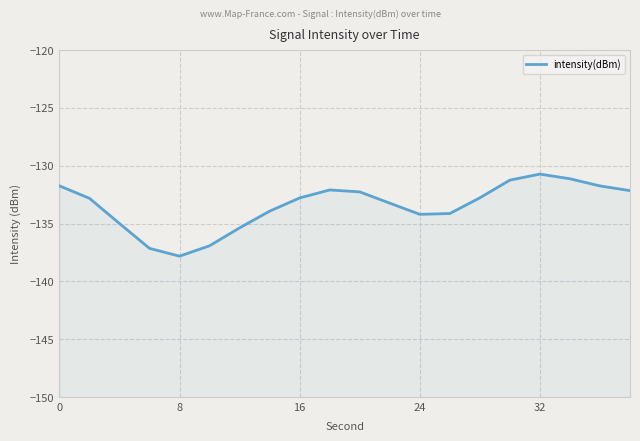

True or false: the data shows -40.4 at 8.

False